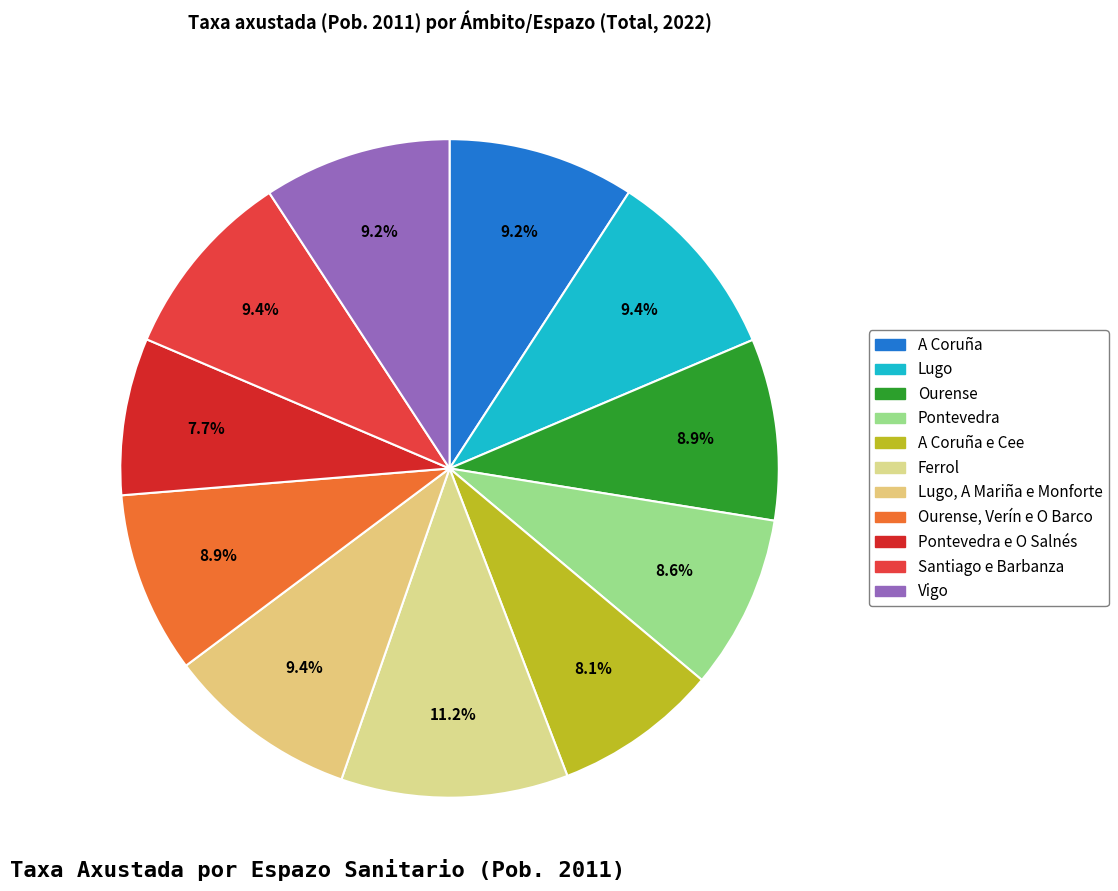

How many slices are in this pie chart?

11